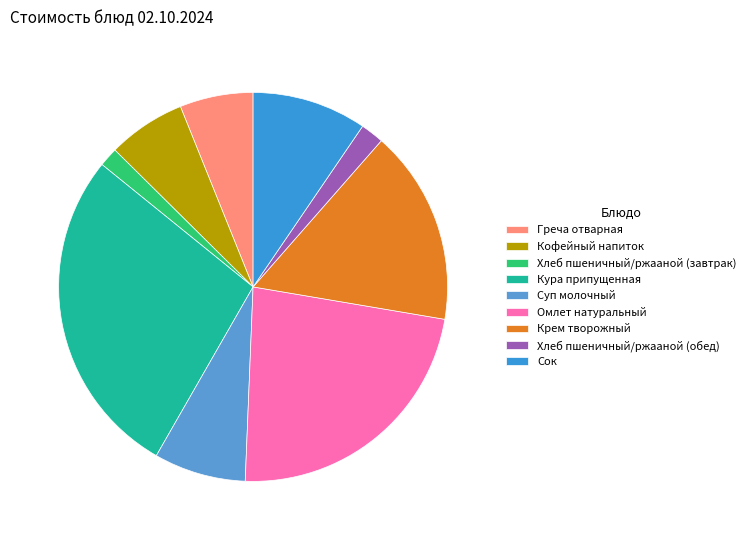

Which category has the smallest portion of the pie?

Хлеб пшеничный/ржааной (завтрак)